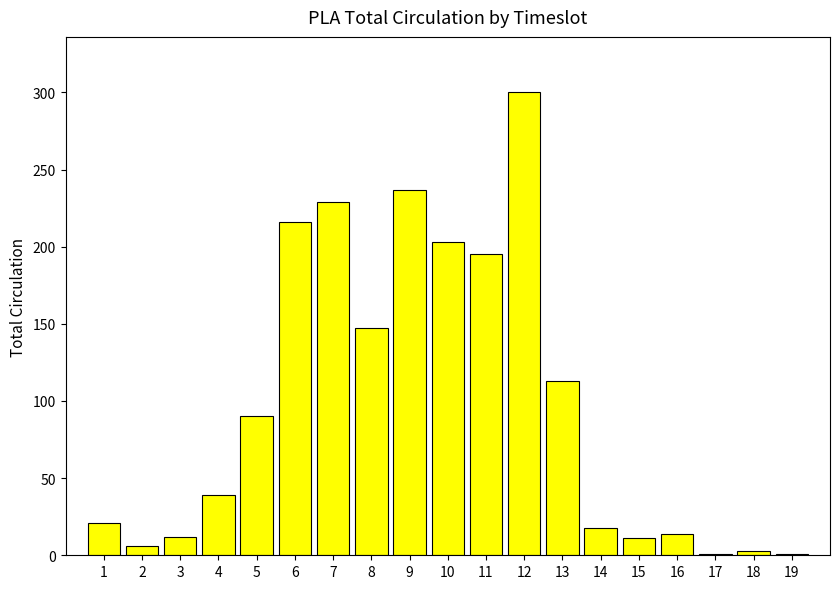

The value at 17 is 1. True or false?

True